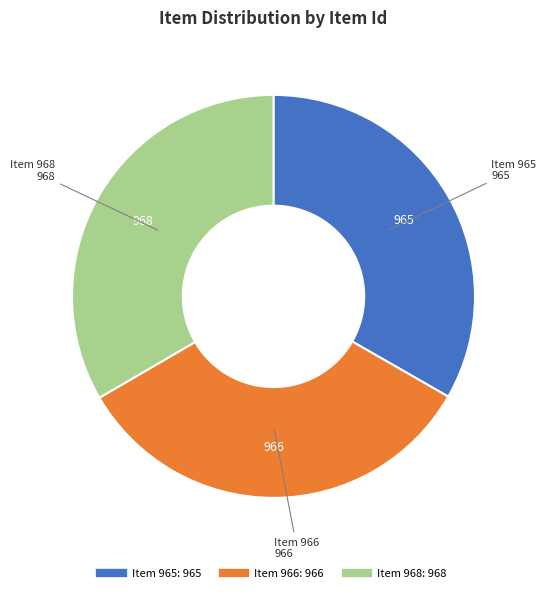

Is Item 966 the majority of the pie?

No